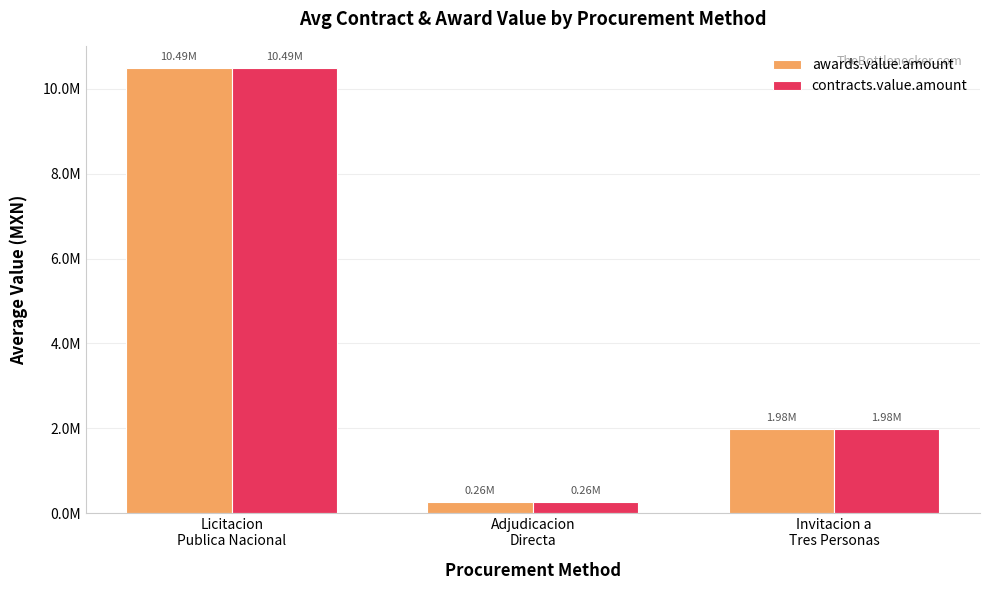

What is the label of the 1st bar from the right?

Invitacion a
Tres Personas